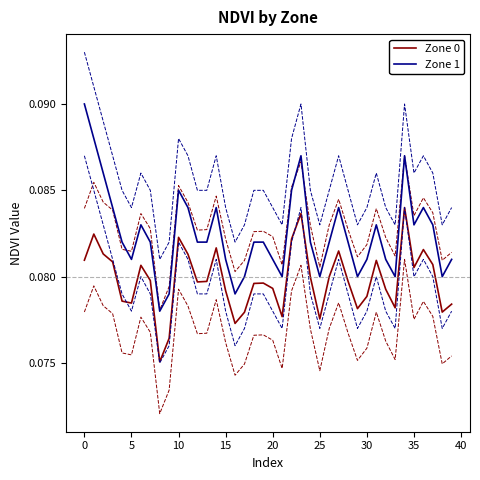

True or false: Zone 0 and Zone 1 intersect in this chart.

False